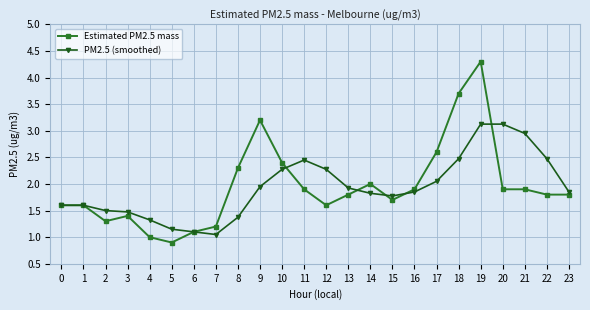

What is the sum of the PM2.5 (smoothed) values at 3 and 19?

4.6